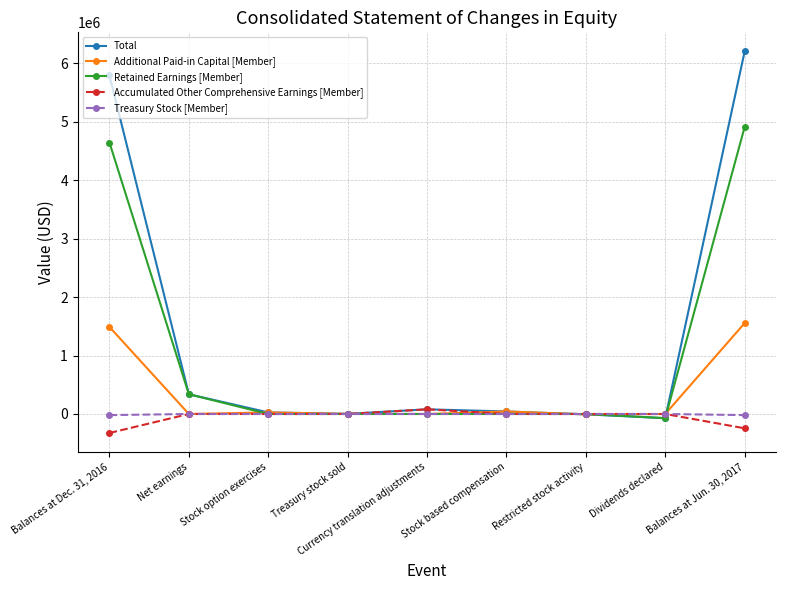

True or false: Retained Earnings [Member] has a value of 337627 at Net earnings.

True